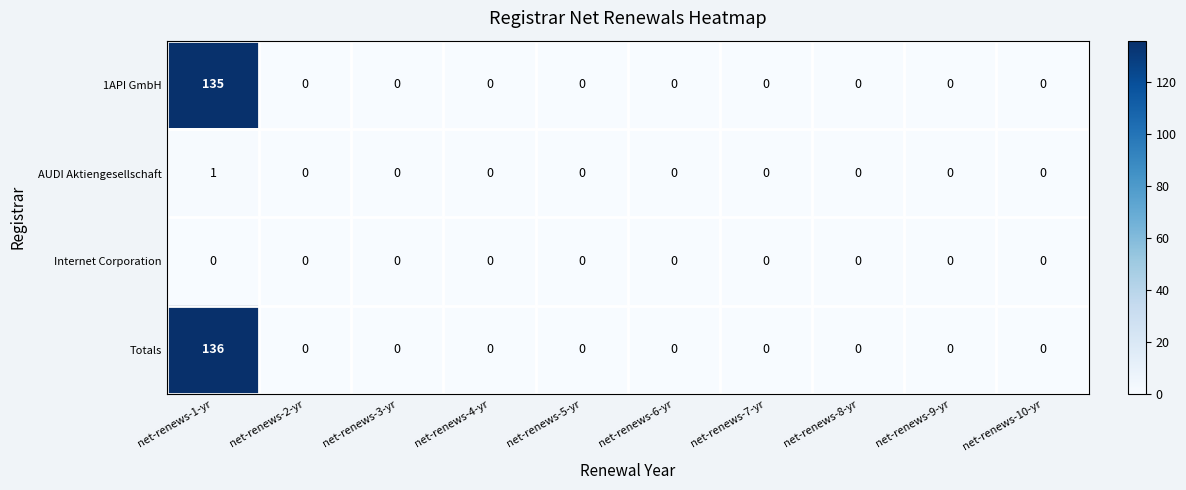

Rank the series by their maximum value, from highest to lowest.

Totals, 1API GmbH, AUDI Aktiengesellschaft, Internet Corporation